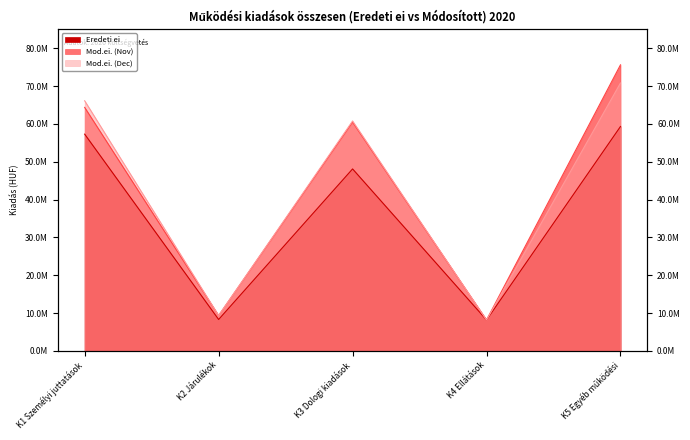

What is the label of the 4th point from the left?

K4 Ellátások